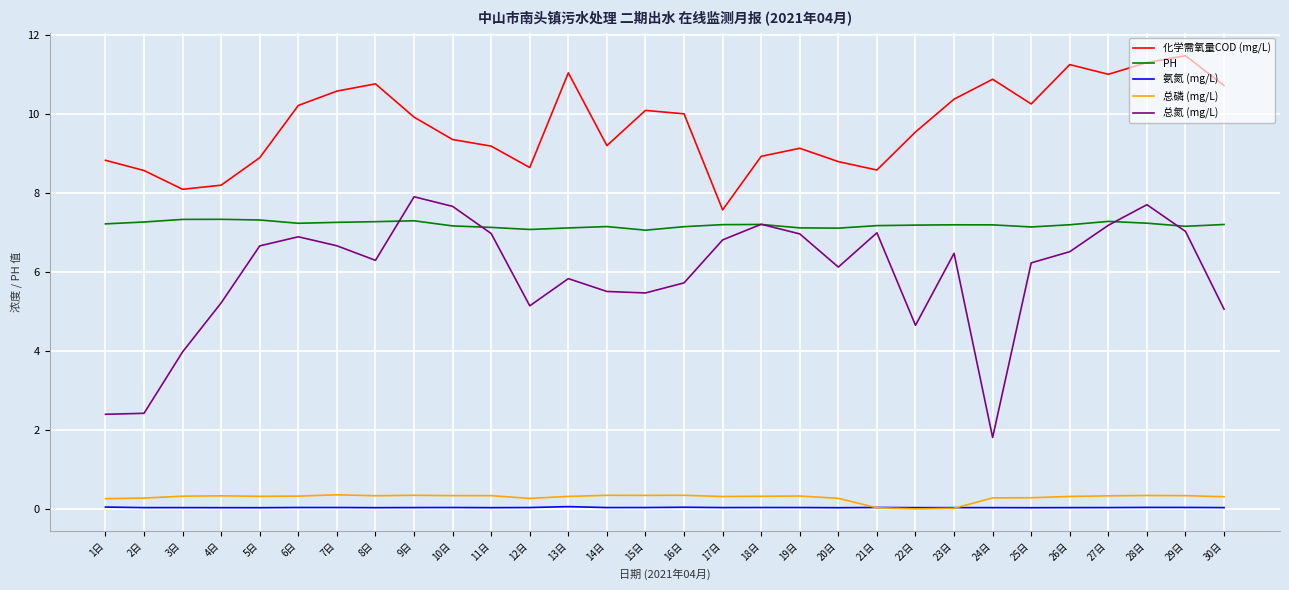

Between 1日 and 17日, which series saw the biggest shift?

总氮 (mg/L)